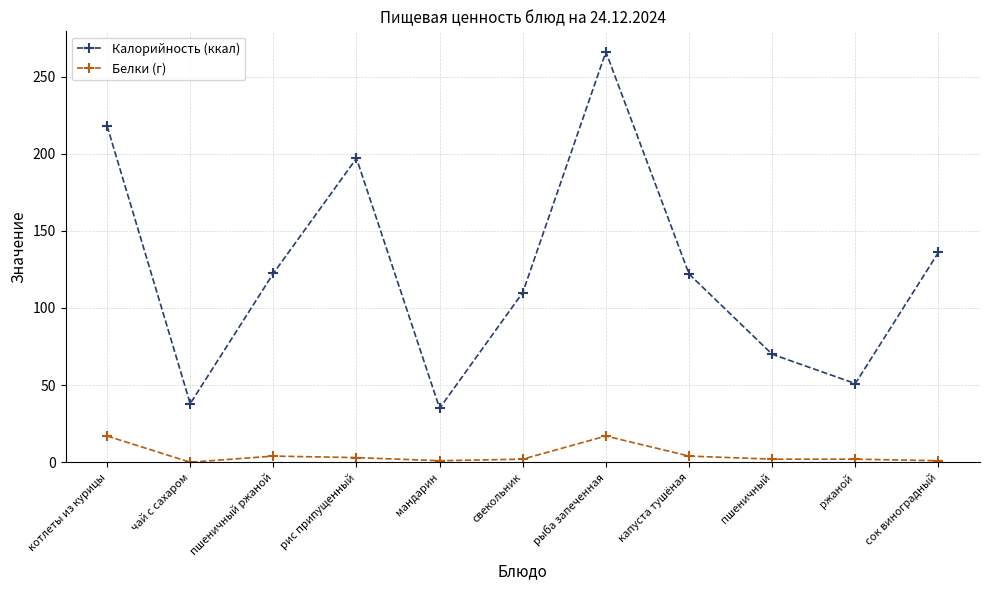

What position from the right is чай с сахаром?

10